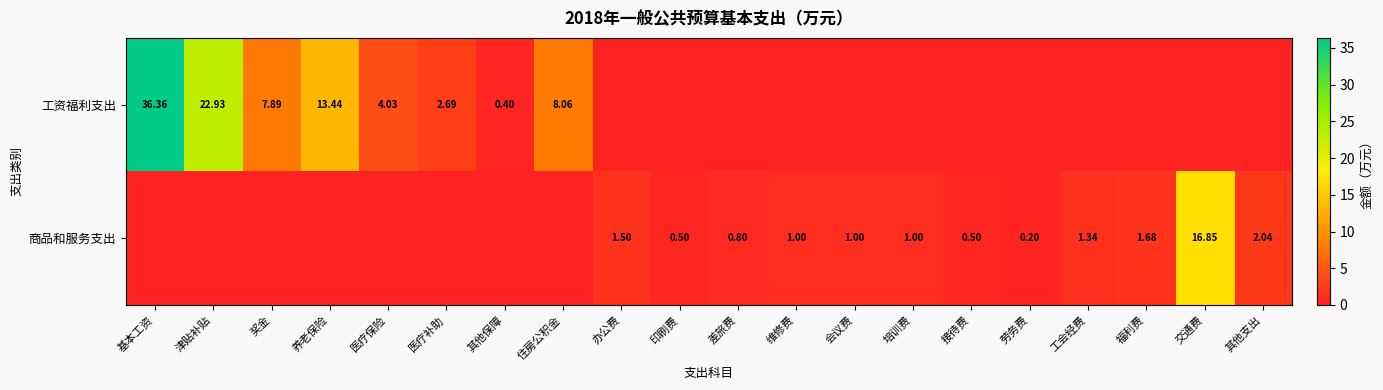

The value of 商品和服务支出 at 医疗补助 is 8.5. True or false?

False